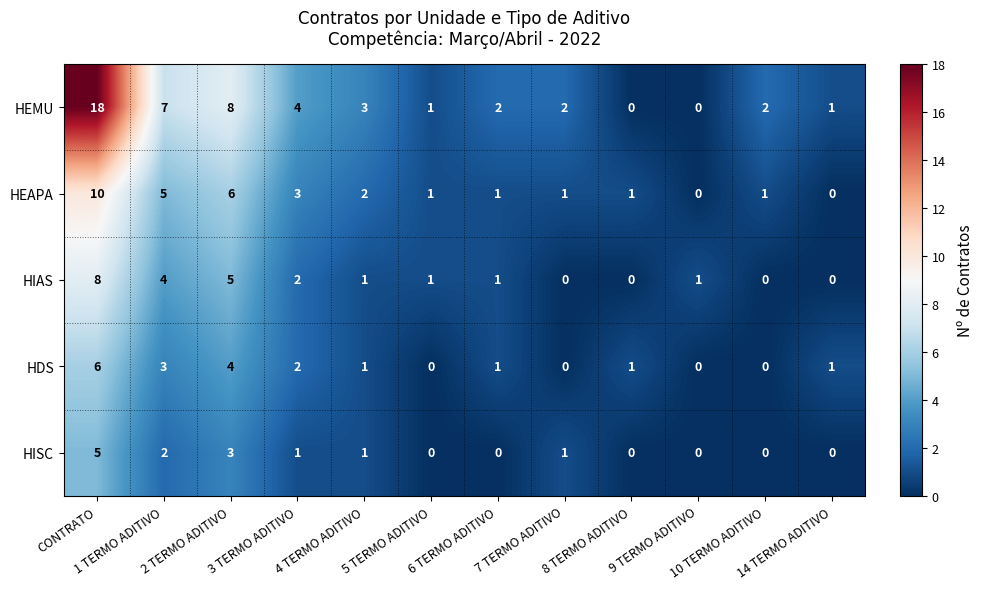

Which series has the largest total across all categories?

HEMU